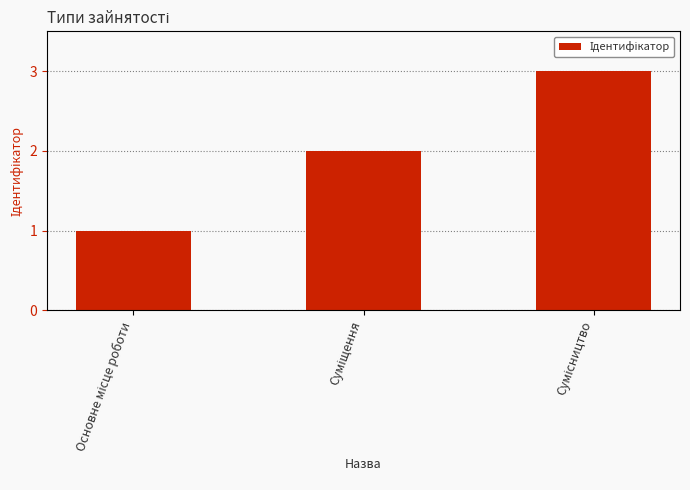

Where does the data first go above 2?

Сумісництво